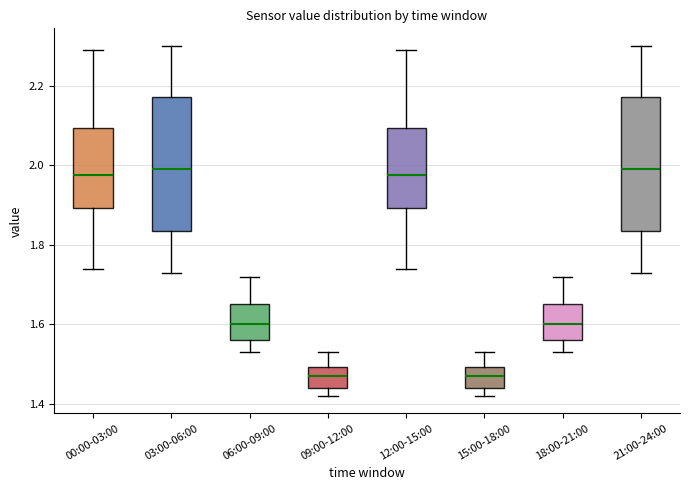

Reading left to right, read every box against the y-axis: the position of its median line, the range the box covers, and the ends of its whiskers. The values are not printed on the chart, so give them approximately, as read against the axis.

00:00-03:00: median 1.98, box 1.90 to 2.10, whiskers 1.74 to 2.30
03:00-06:00: median 2.00, box 1.84 to 2.18, whiskers 1.74 to 2.30
06:00-09:00: median 1.60, box 1.56 to 1.66, whiskers 1.54 to 1.72
09:00-12:00: median 1.48, box 1.44 to 1.50, whiskers 1.42 to 1.54
12:00-15:00: median 1.98, box 1.90 to 2.10, whiskers 1.74 to 2.30
15:00-18:00: median 1.48, box 1.44 to 1.50, whiskers 1.42 to 1.54
18:00-21:00: median 1.60, box 1.56 to 1.66, whiskers 1.54 to 1.72
21:00-24:00: median 2.00, box 1.84 to 2.18, whiskers 1.74 to 2.30